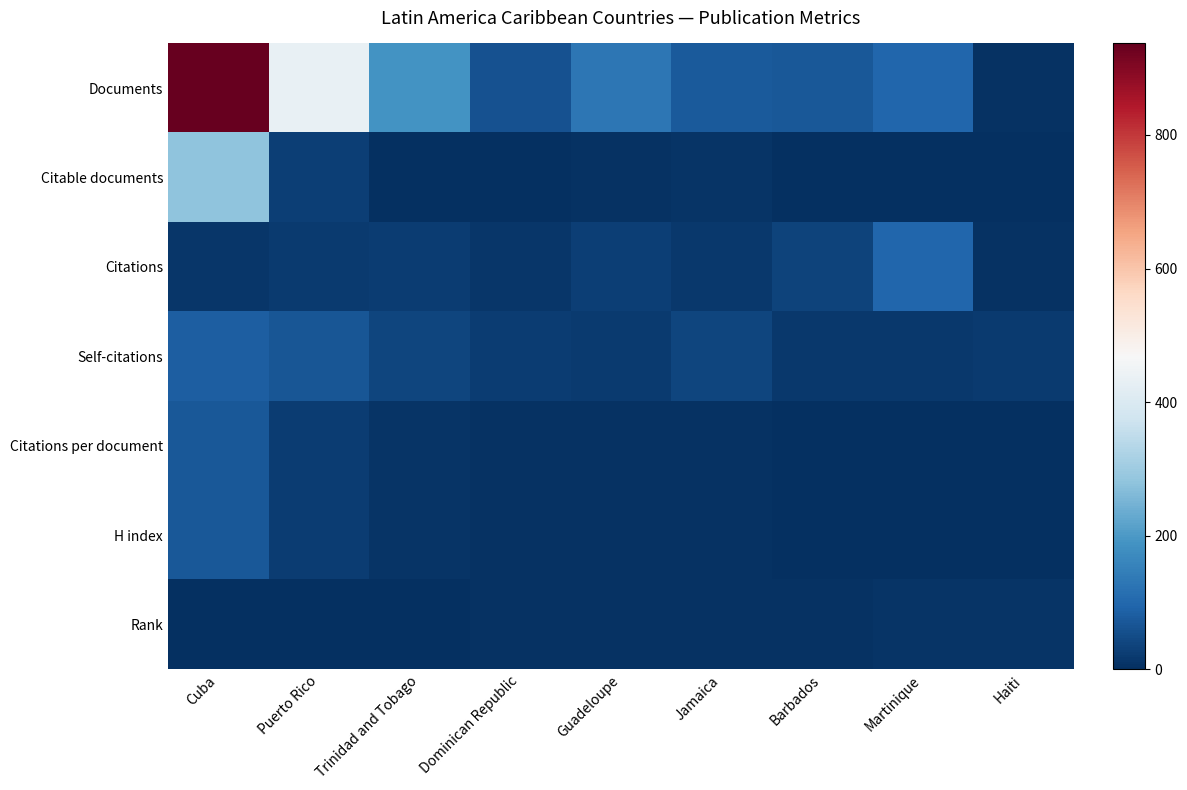

Reading left to right, transcribe all the data shown in this chart.

Documents: Cuba=937	Puerto Rico=433	Trinidad and Tobago=188	Dominican Republic=62	Guadeloupe=131	Jamaica=75	Barbados=72	Martinique=96	Haiti=6
Citable documents: Cuba=279	Puerto Rico=29	Trinidad and Tobago=3	Dominican Republic=2	Guadeloupe=5	Jamaica=8	Barbados=1	Martinique=1	Haiti=0
Citations: Cuba=13	Puerto Rico=19	Trinidad and Tobago=23	Dominican Republic=12	Guadeloupe=26	Jamaica=18	Barbados=36	Martinique=96	Haiti=6
Self-citations: Cuba=82	Puerto Rico=67	Trinidad and Tobago=39	Dominican Republic=23	Guadeloupe=20	Jamaica=37	Barbados=18	Martinique=16	Haiti=19
Citations per document: Cuba=71	Puerto Rico=22	Trinidad and Tobago=8	Dominican Republic=5	Guadeloupe=5	Jamaica=4	Barbados=2	Martinique=1	Haiti=1
H index: Cuba=71	Puerto Rico=22	Trinidad and Tobago=8	Dominican Republic=5	Guadeloupe=5	Jamaica=4	Barbados=2	Martinique=1	Haiti=1
Rank: Cuba=1	Puerto Rico=2	Trinidad and Tobago=3	Dominican Republic=4	Guadeloupe=5	Jamaica=6	Barbados=7	Martinique=8	Haiti=9